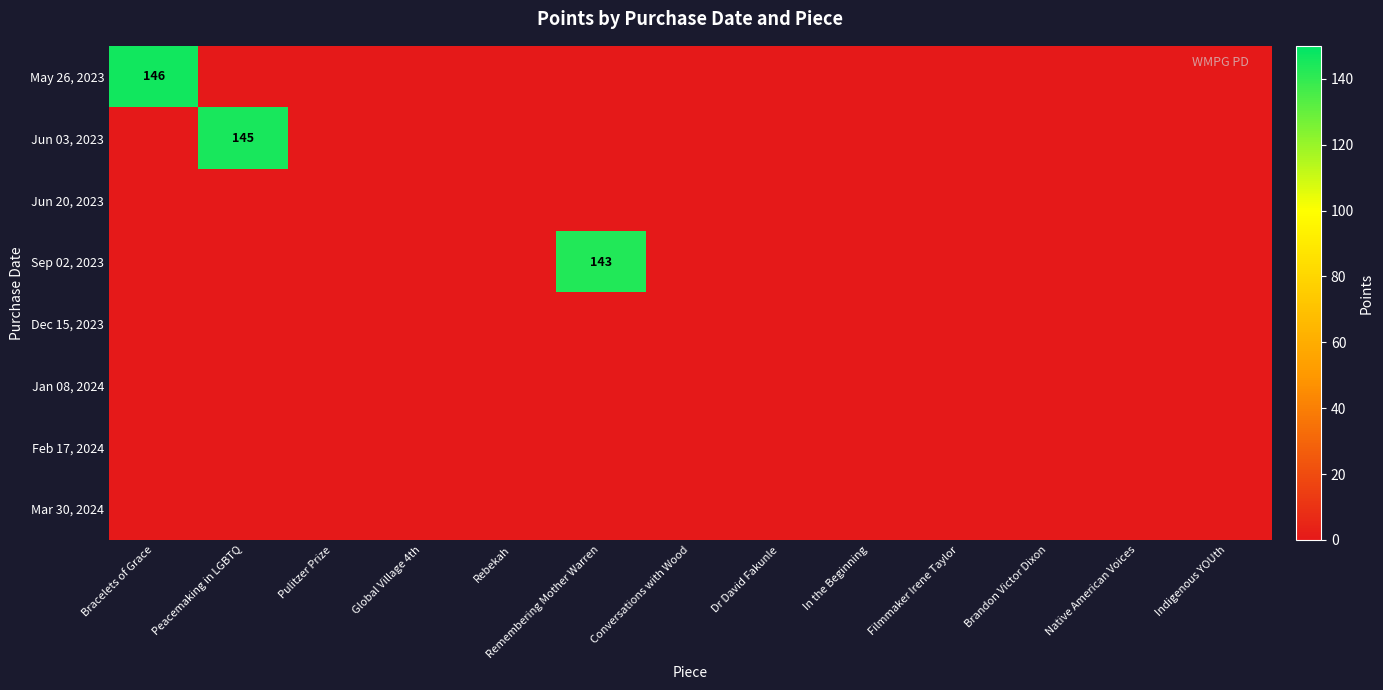

At how many categories does at least one series exceed 16?

3